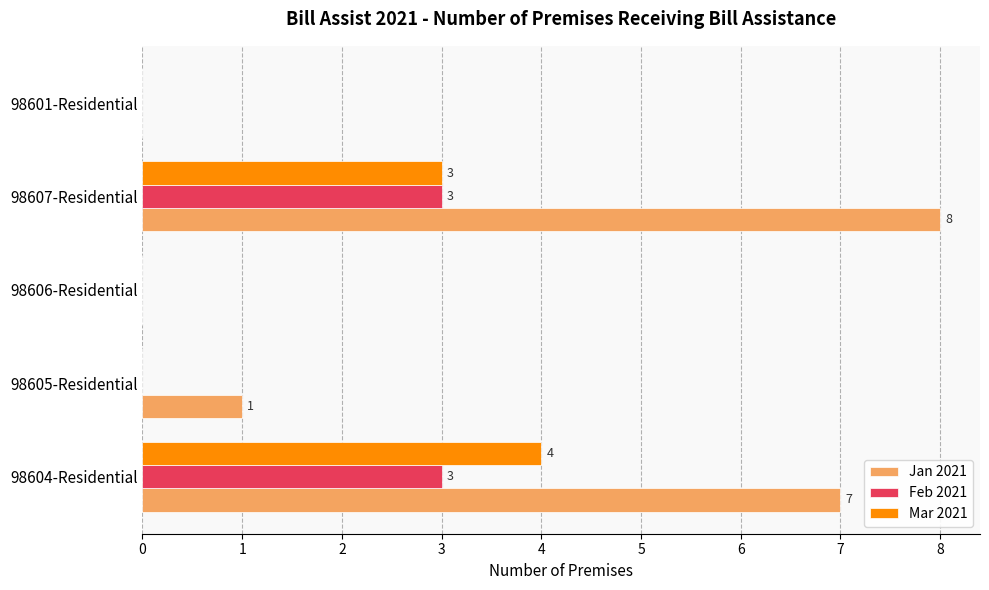

What is the sum of all Jan 2021 values?

16